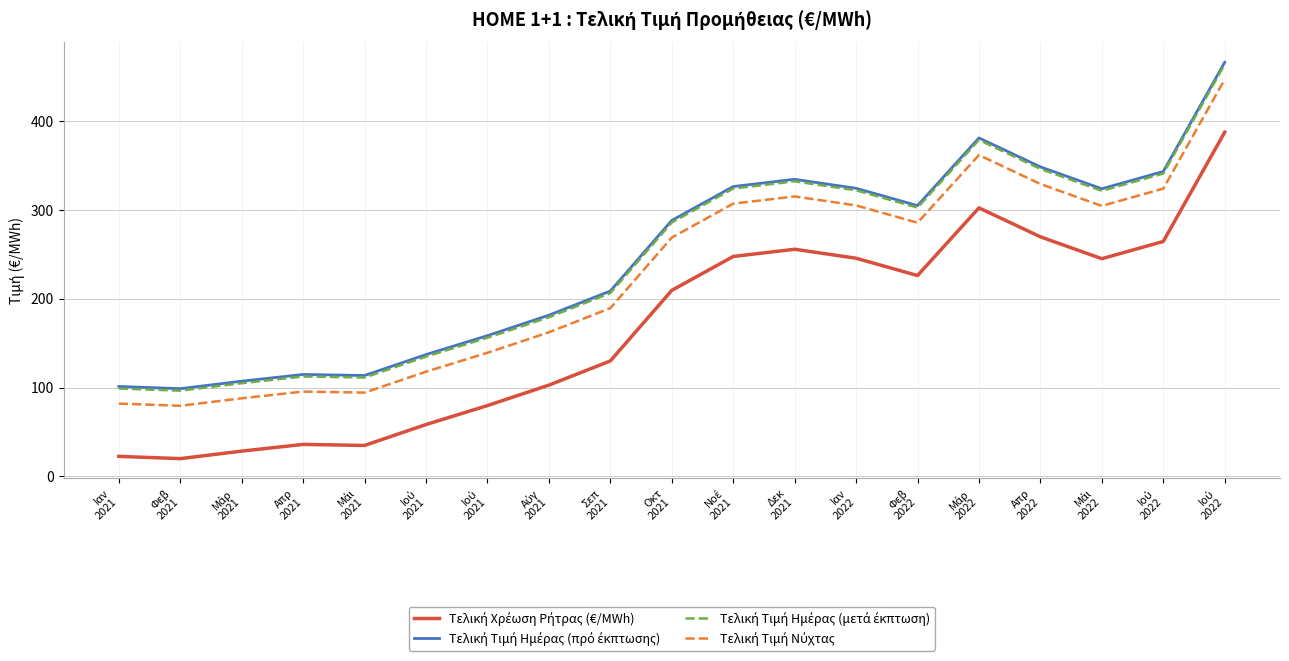

True or false: Τελική Τιμή Ημέρας (πρό έκπτωσης) and Τελική Χρέωση Ρήτρας (€/MWh) intersect in this chart.

False